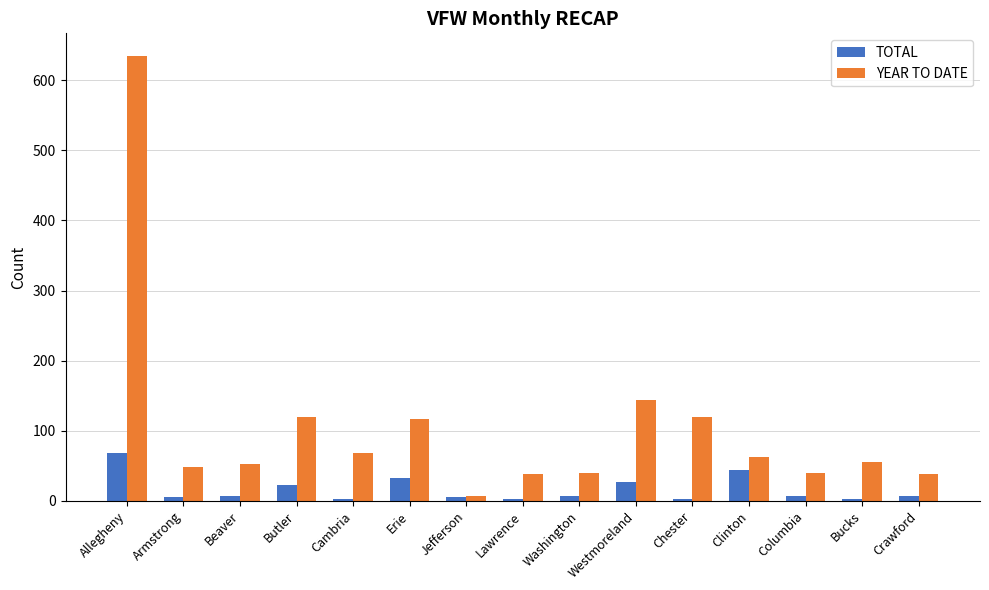

True or false: YEAR TO DATE has a value of 120 at Chester.

True